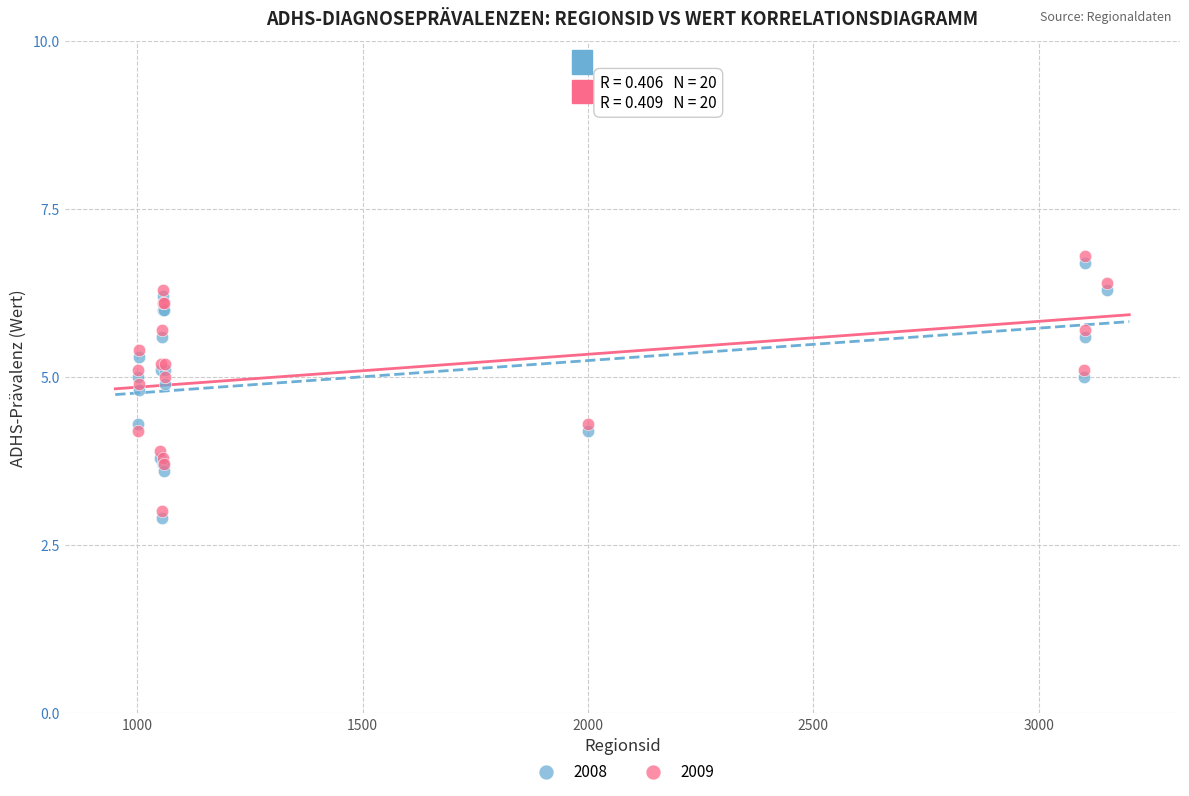

What are all the series names shown in the legend?

2008, 2009